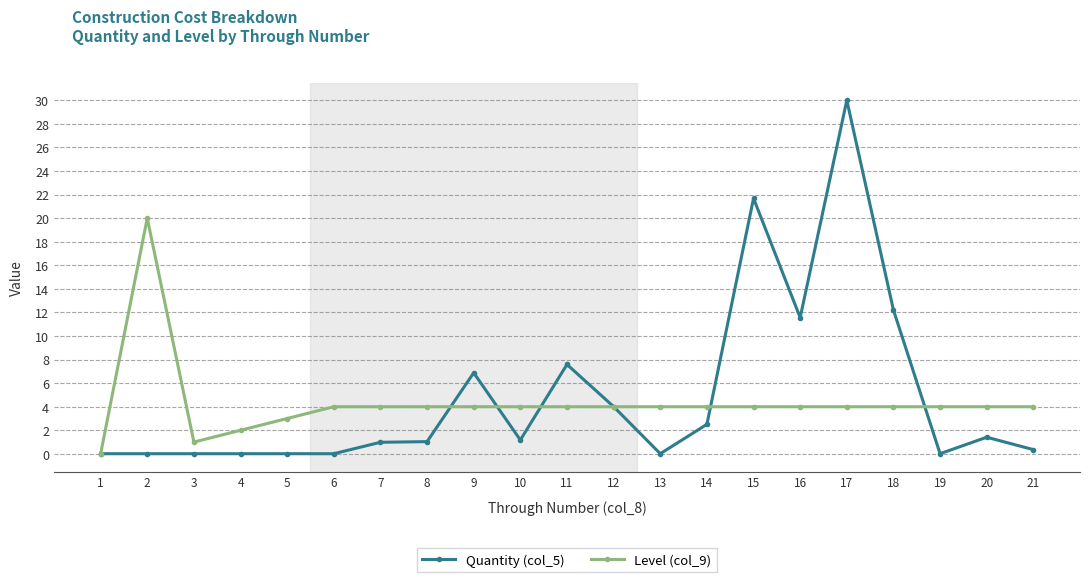

Where does the Level (col_9) series first go above 4?

2